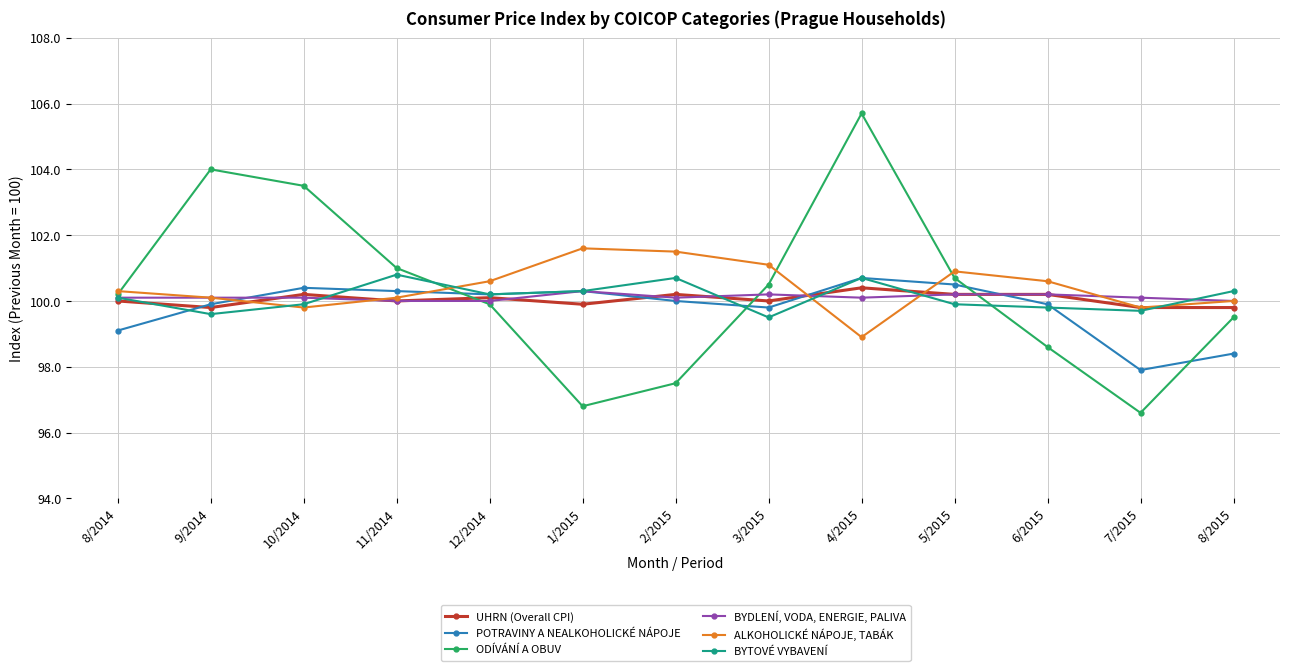

True or false: POTRAVINY A NEALKOHOLICKÉ NÁPOJE has more than 2 points higher than both neighbors.

True